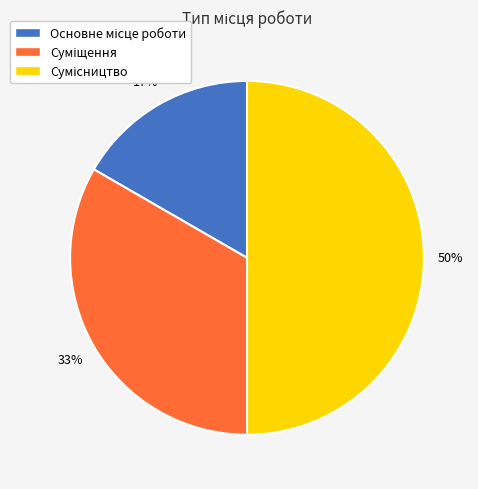

To the nearest percent, what is the difference between the largest and smallest slice percentages?

33%